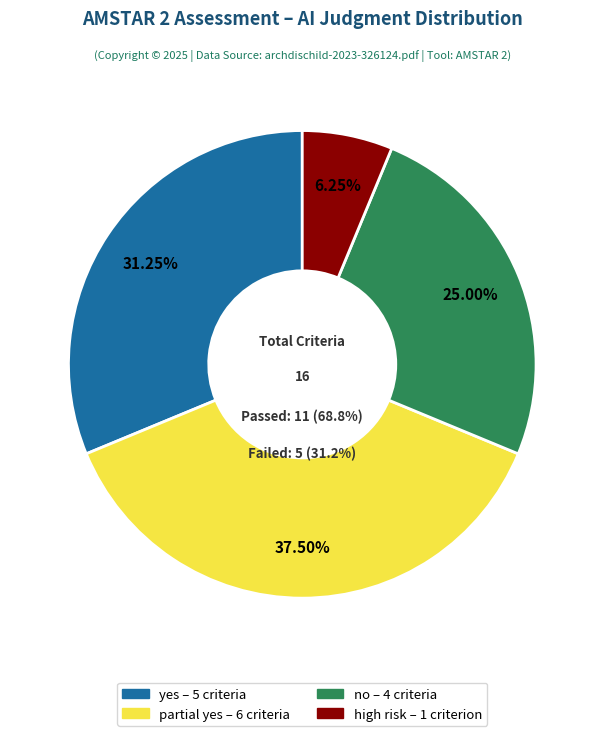

Which slice is the largest?

partial yes